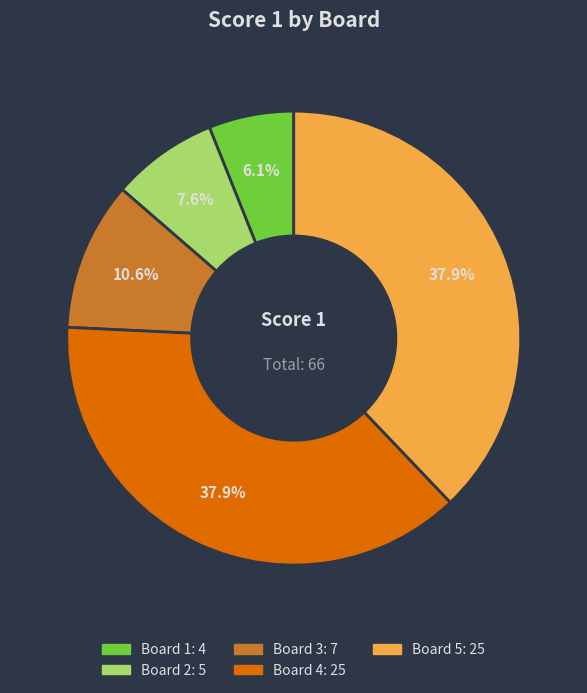

Is there any slice that represents more than half of the pie?

No